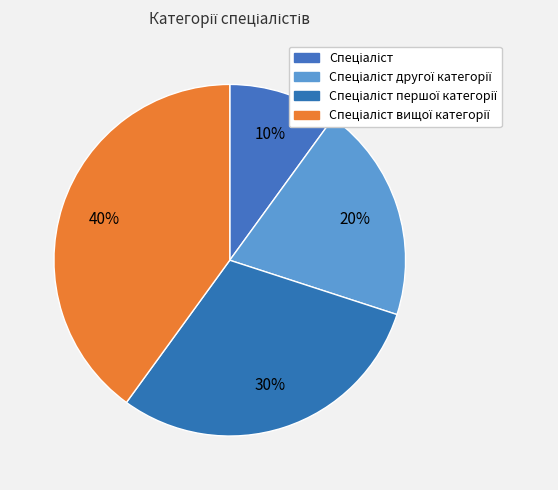

Rank the categories by value from lowest to highest.

Спеціаліст, Спеціаліст другої категорії, Спеціаліст першої категорії, Спеціаліст вищої категорії